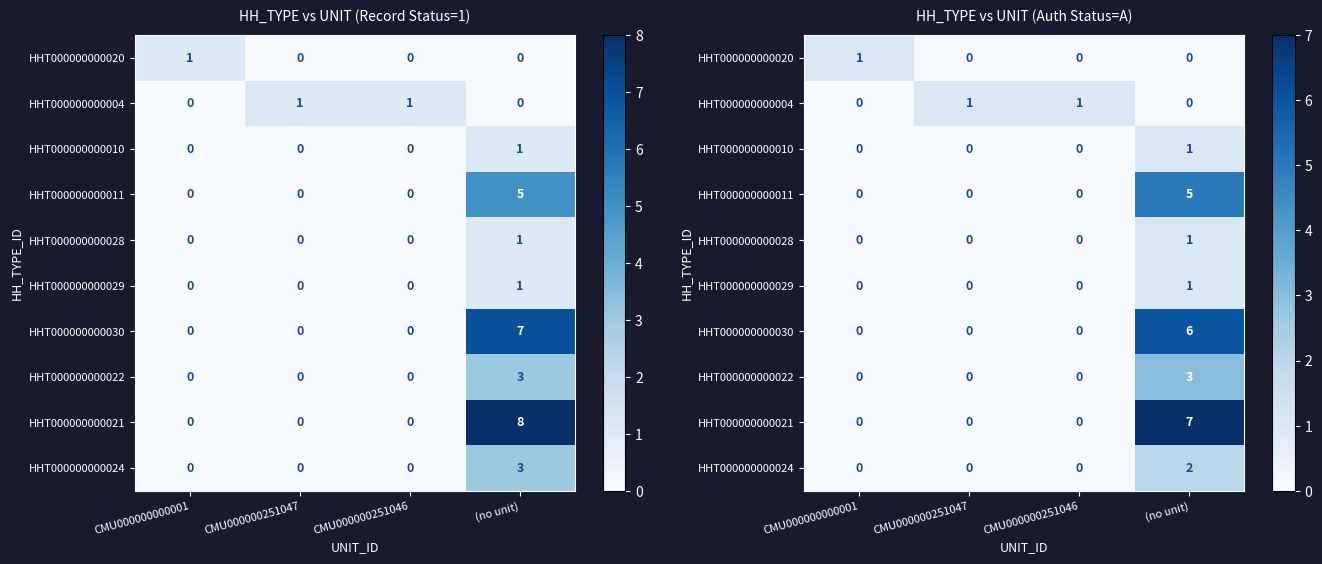

Count the row_2 values in the range 0 to 1.

4